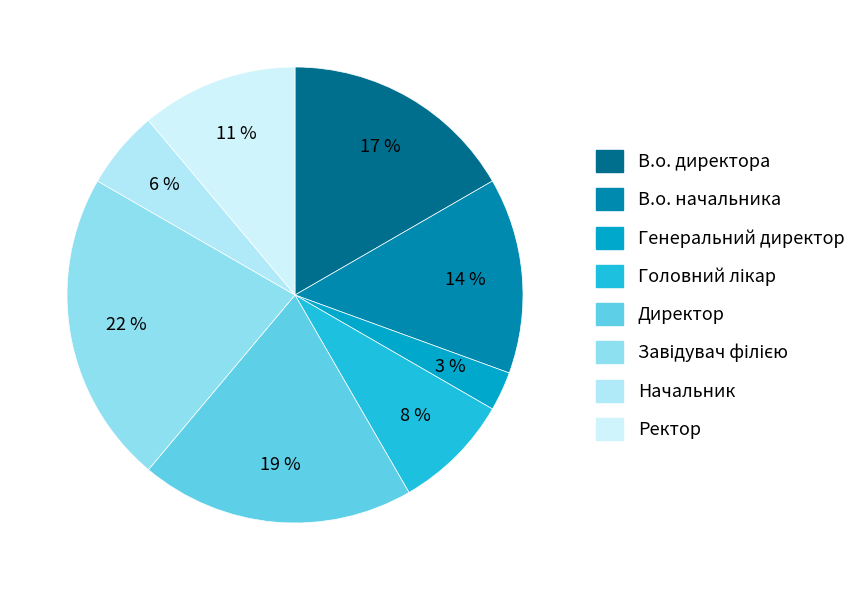

To the nearest percent, what is the difference between the Ректор and Директор slice percentages?

8%